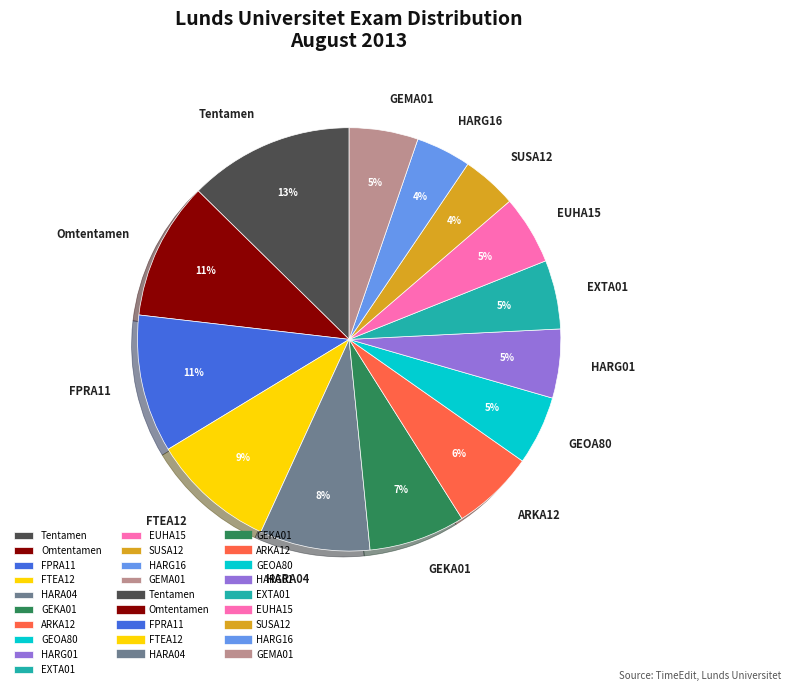

Which slice is the largest?

Tentamen